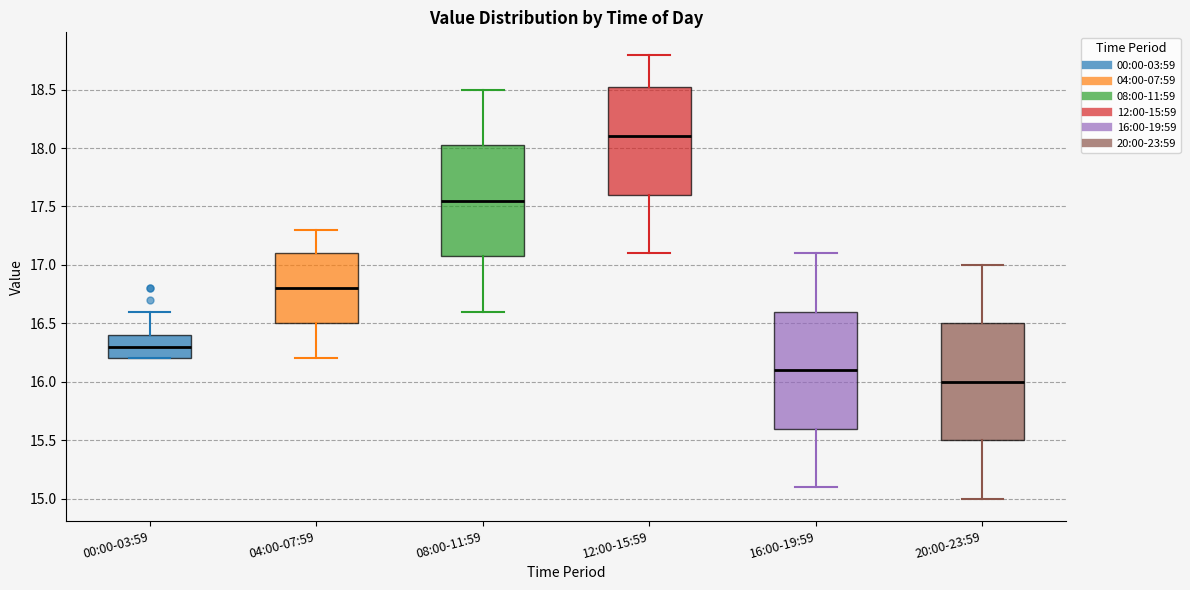

Which box's median line is the highest?

12:00-15:59